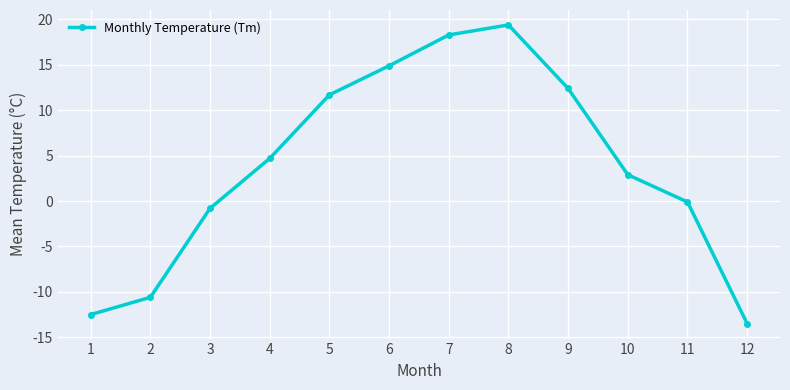

Reading left to right, what are all the values shown in this chart?

-12.5	-10.6	-0.8	4.7	11.7	14.9	18.3	19.4	12.4	2.9	-0.1	-13.5